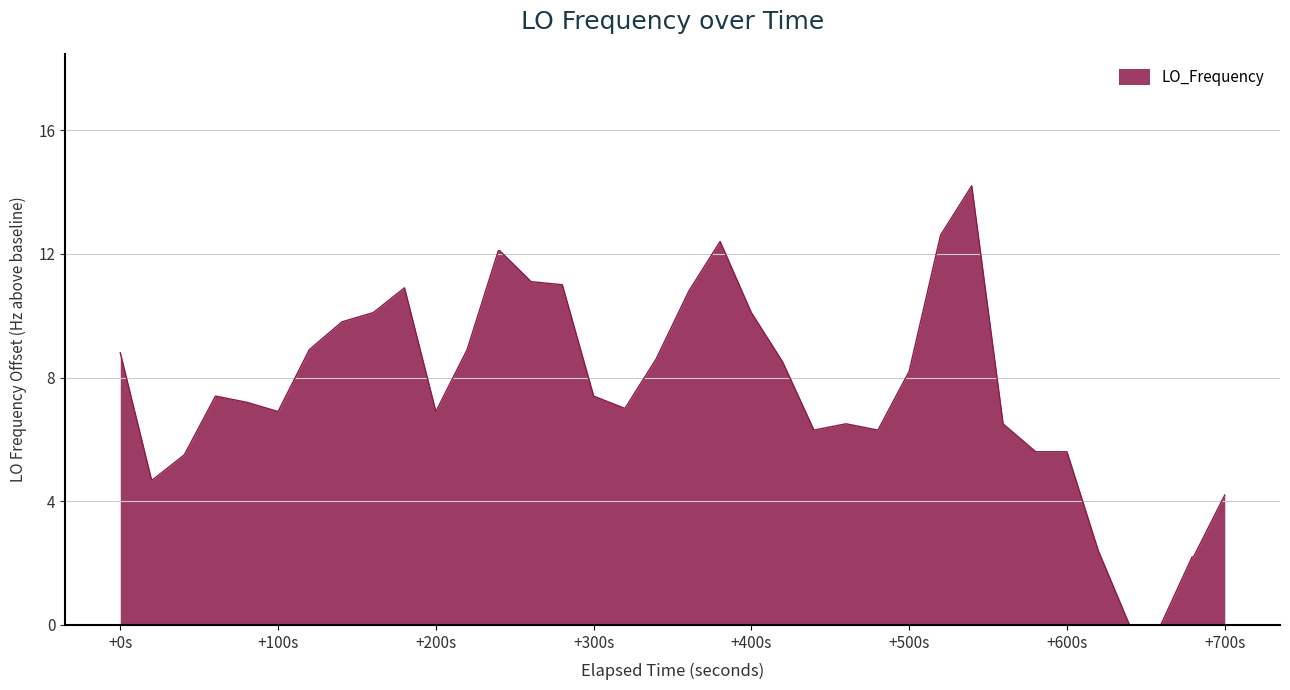

What is the greatest value displayed?

14.2